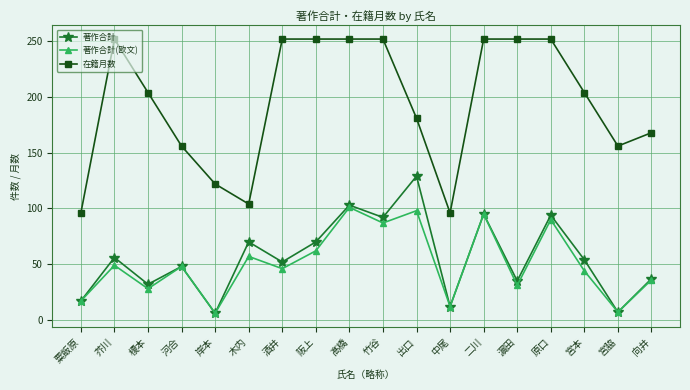

What are all the series names shown in the legend?

著作合計, 著作合計(欧文), 在籍月数